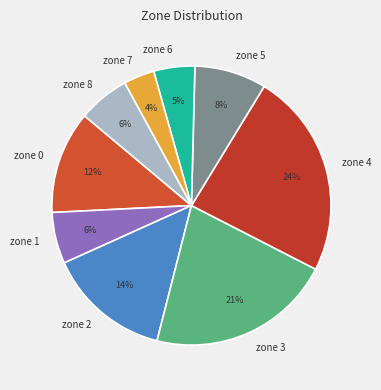

Between zone 6 and zone 7, which is larger?

zone 6